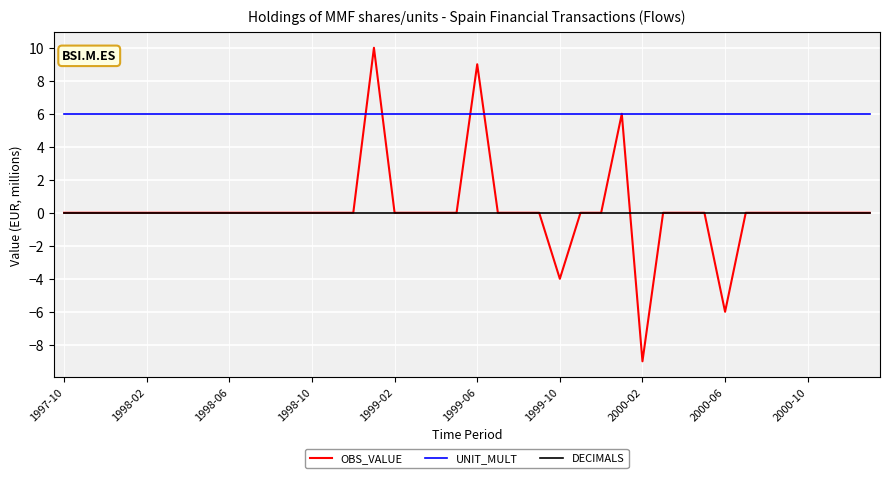

How many lines are shown in the chart?

3